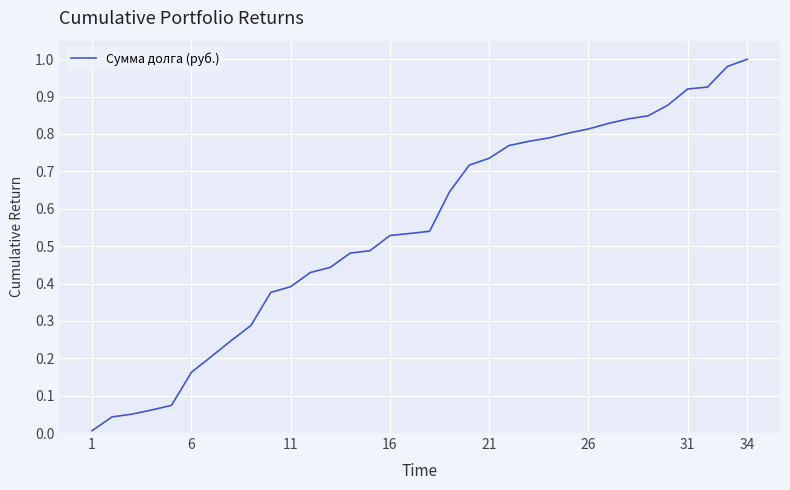

How many lines are shown in the chart?

1